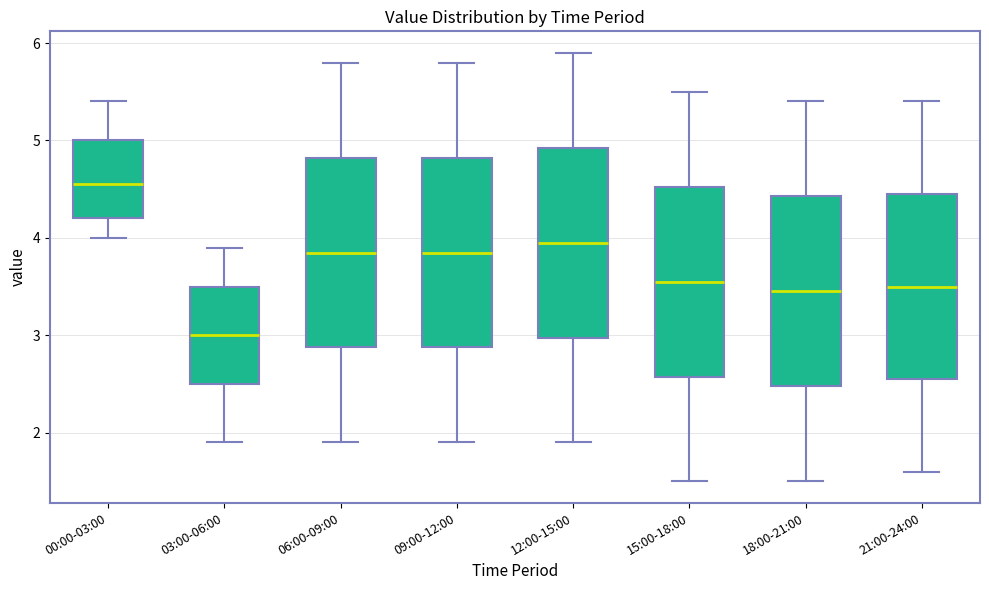

Where does the lower whisker of the box for 09:00-12:00 end on the y-axis? The values are not printed on the chart, so give them approximately, as read against the axis.

1.9